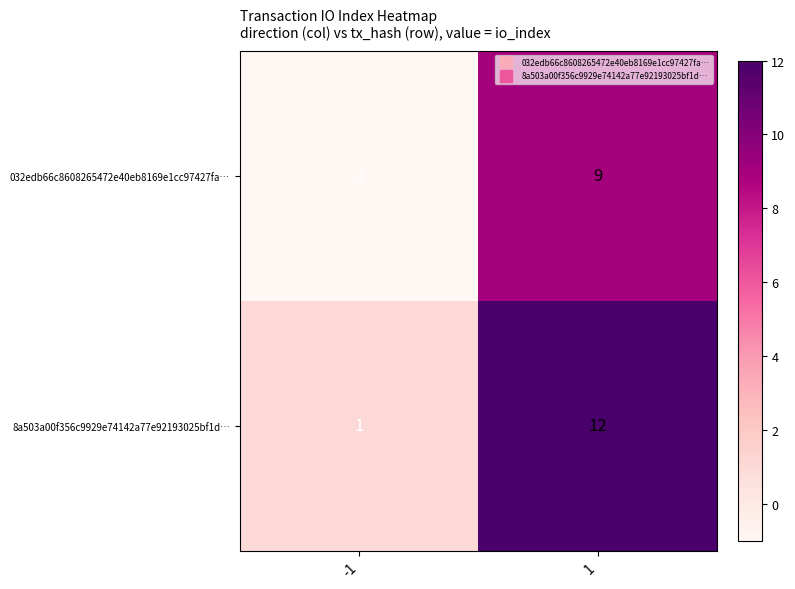

Which series has the largest total across all categories?

8a503a00f356c9929e74142a77e92193025bf1d…